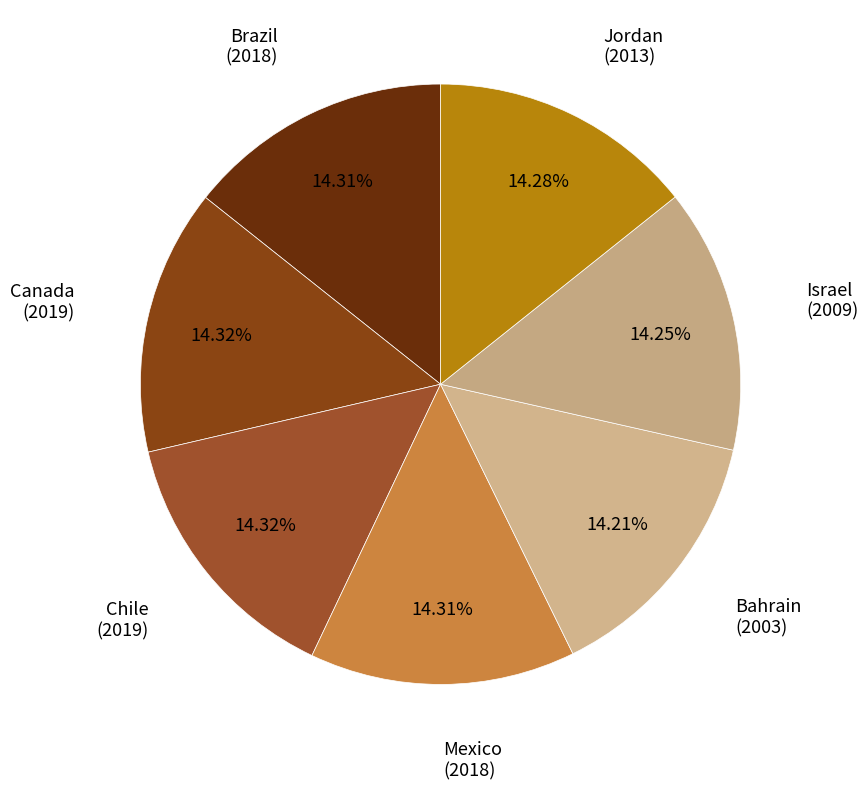

How many slices are in this pie chart?

7